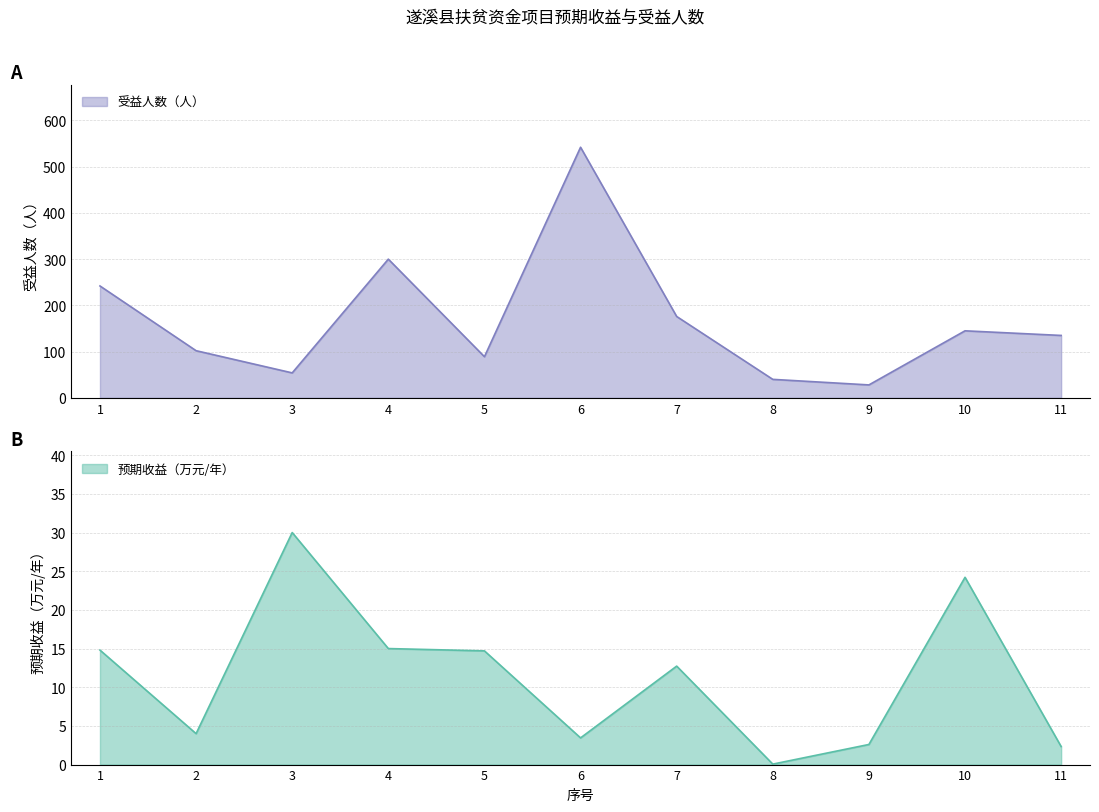

Reading left to right, extract all data points from this chart.

预期收益（万元/年）: 14.8	4.0	30.0	15.0	14.7	3.5	12.7	0.1	2.6	24.2	2.3
受益人数（人）: 242.0	102.0	54.0	300.0	89.0	542.0	176.0	40.0	28.0	145.0	135.0